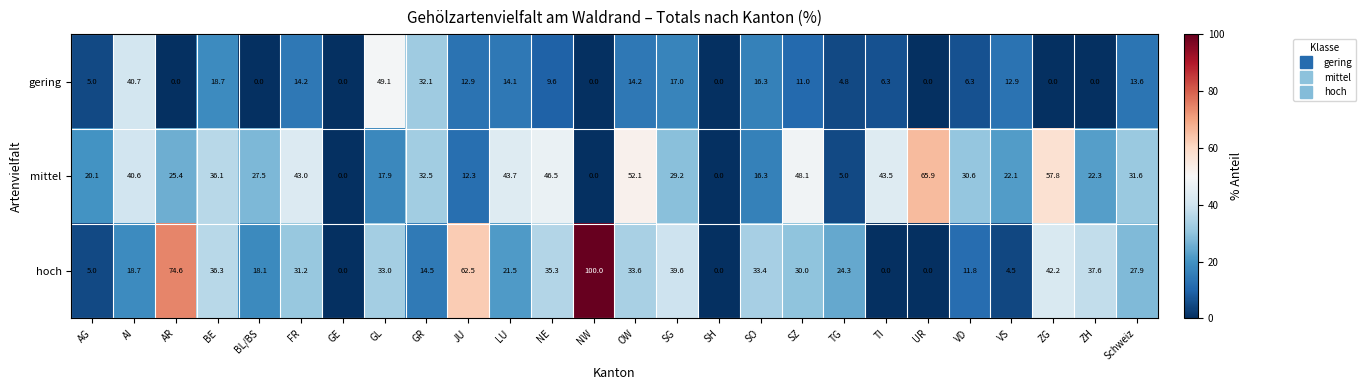

Count the number of data series in this chart.

3